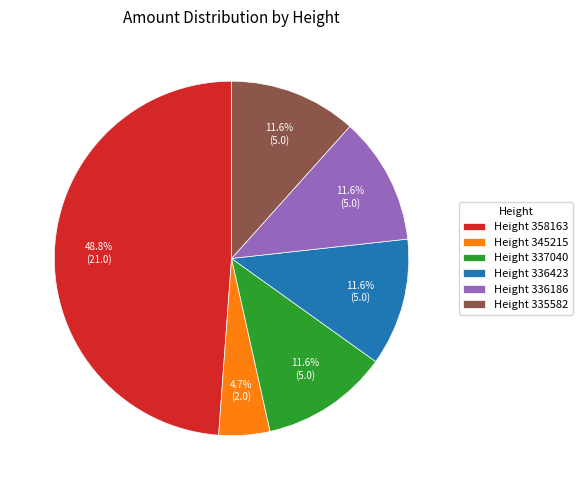

Combined, do Height 336186 and Height 345215 account for over 50%?

No